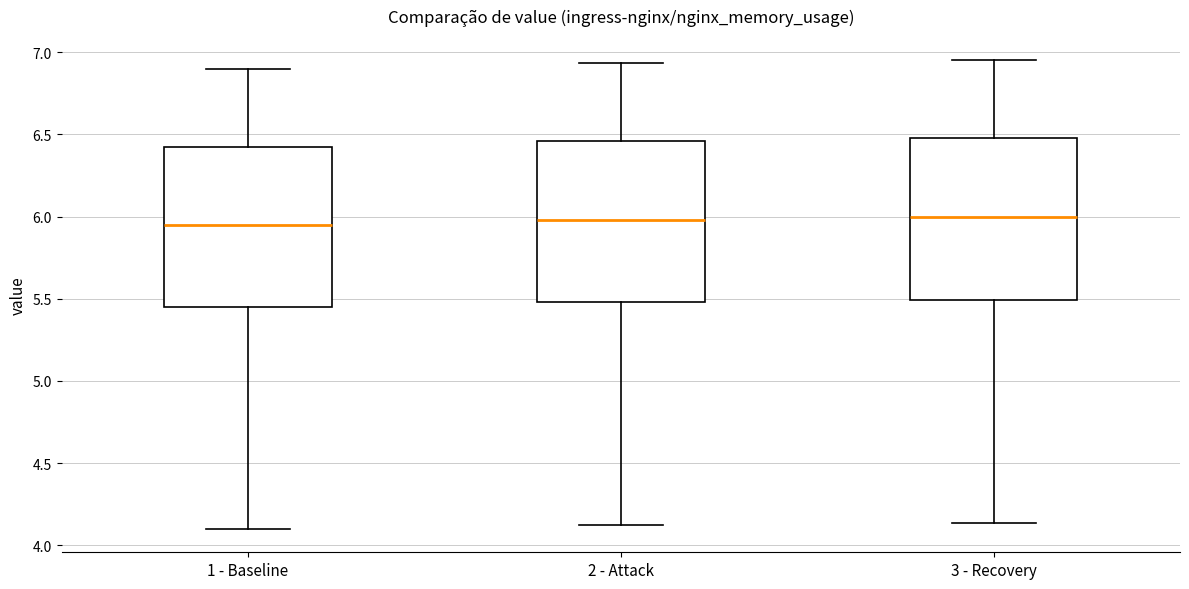

Reading left to right, transcribe this box plot: for each box, give where its median line is, the range the box spans, and where its two whiskers end, as read against the y-axis. The values are not printed on the chart, so give them approximately, as read against the axis.

1 - Baseline: median 5.95, box 5.45 to 6.45, whiskers 4.10 to 6.90
2 - Attack: median 6.00, box 5.50 to 6.45, whiskers 4.10 to 6.95
3 - Recovery: median 6.00, box 5.50 to 6.50, whiskers 4.15 to 6.95